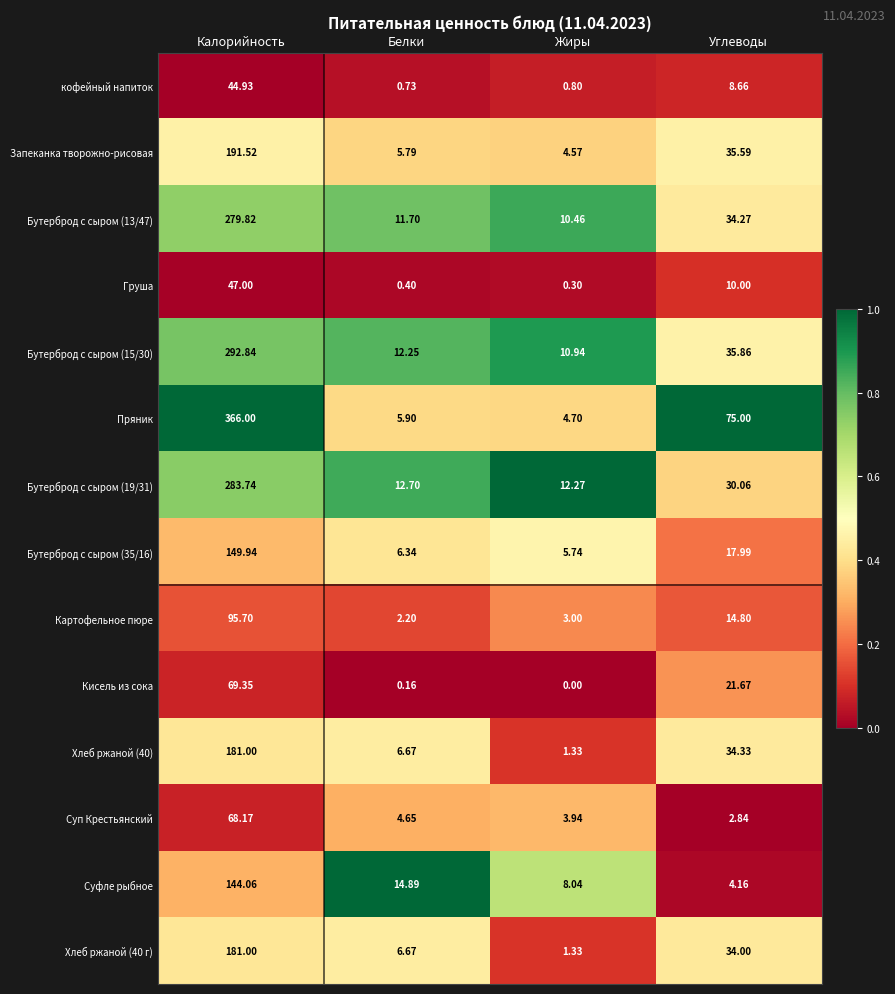

Which series changed the most between Калорийность and Белки?

Пряник